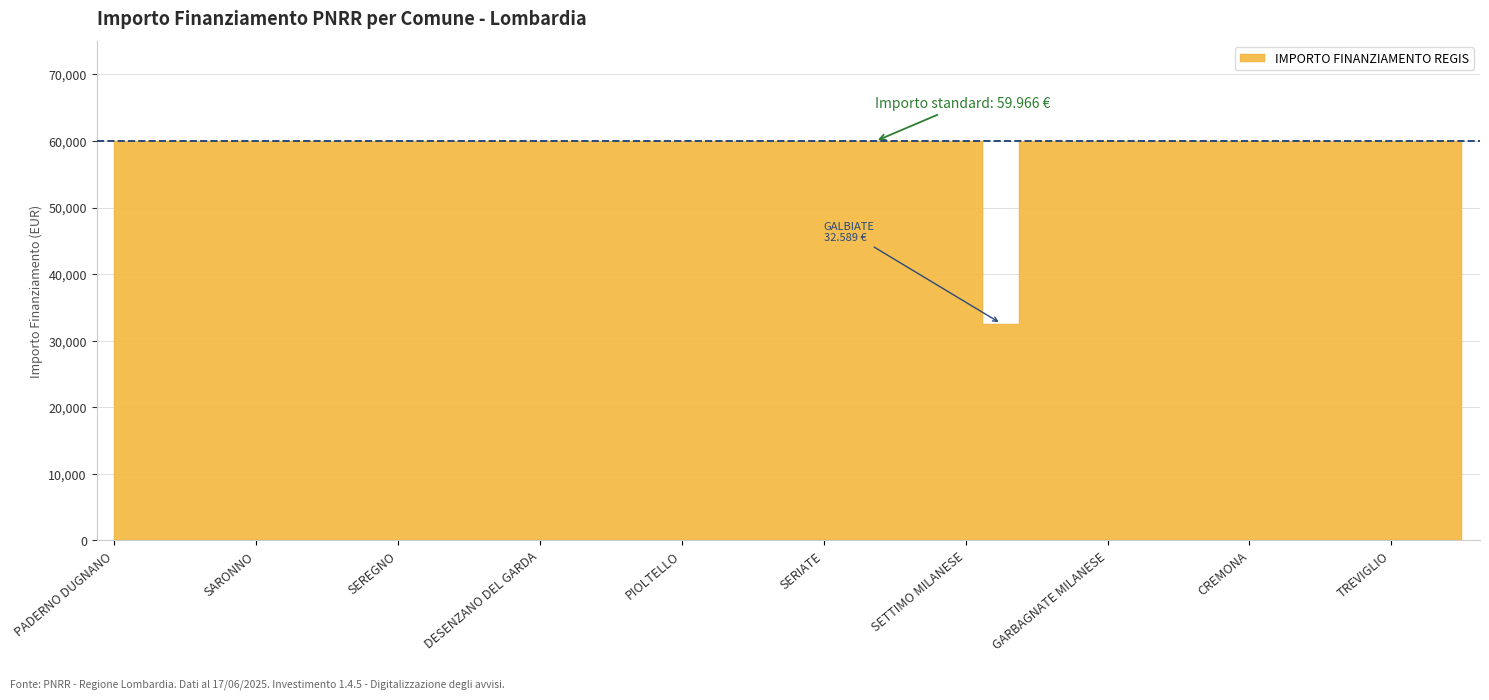

Does the chart have visible grid lines?

Yes